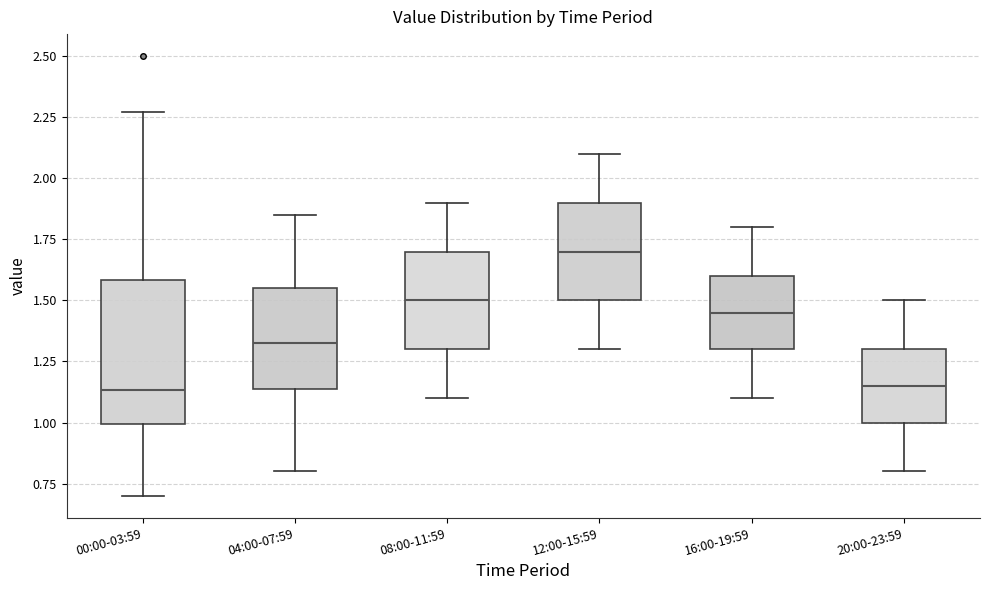

Where is the lower edge of the box for 04:00-07:59 on the y-axis? The values are not printed on the chart, so give them approximately, as read against the axis.

1.15